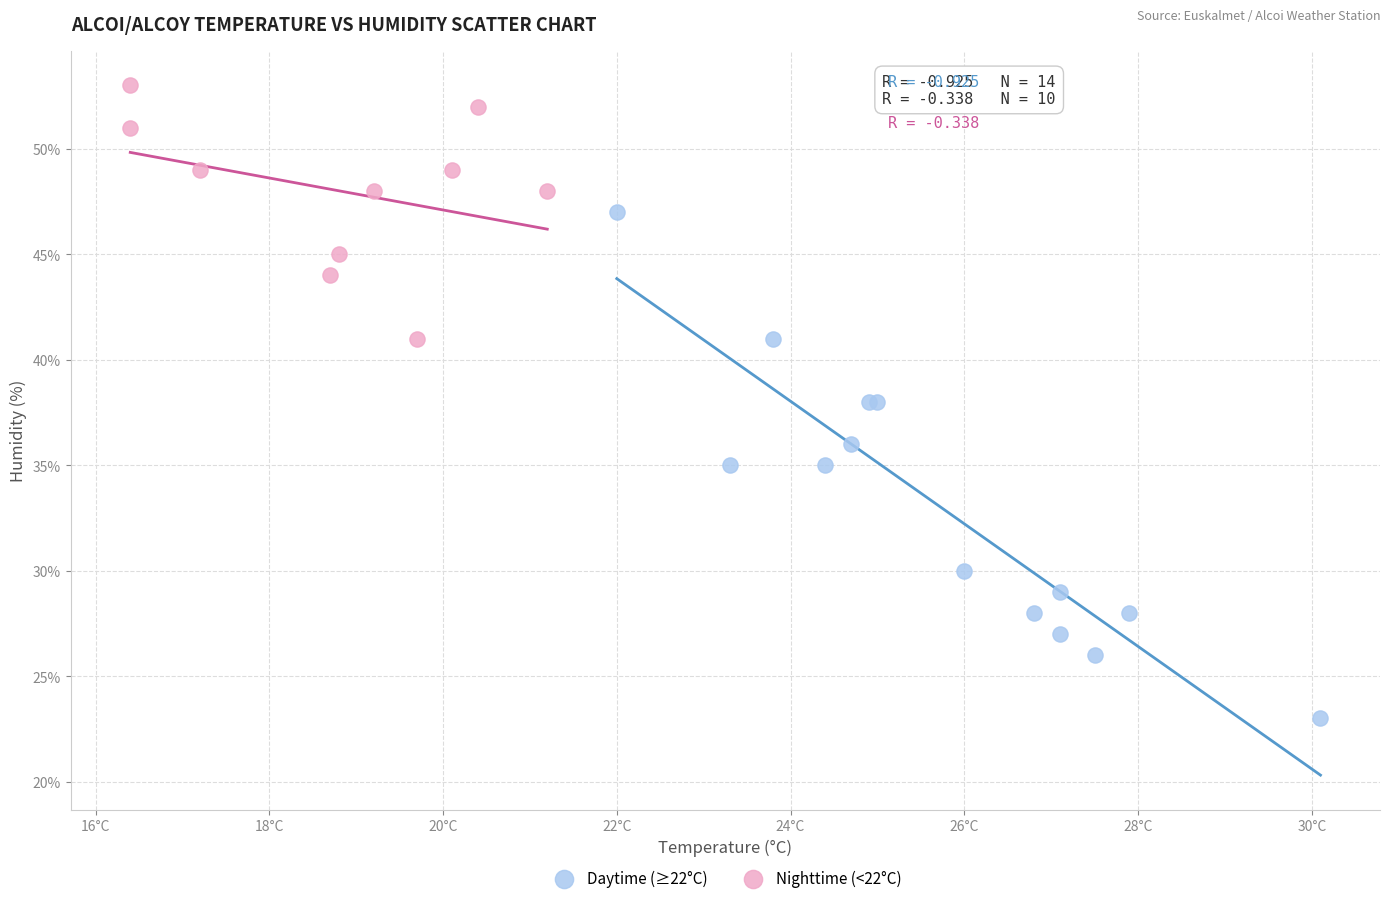

Which series has the widest spread of Y values?

Daytime (≥22°C)